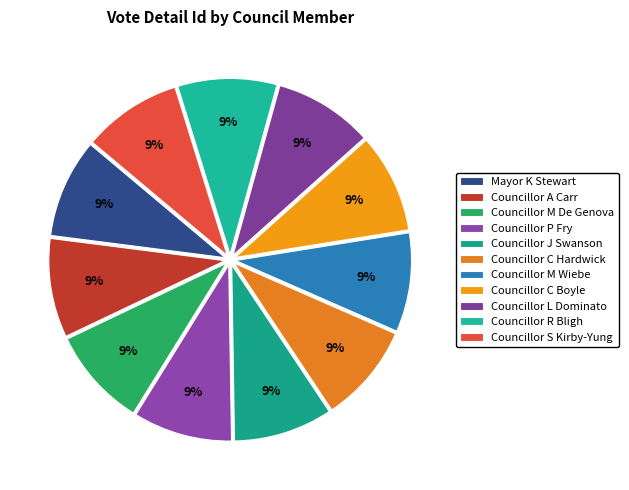

Does Councillor S Kirby-Yung account for over 50% of the chart?

No